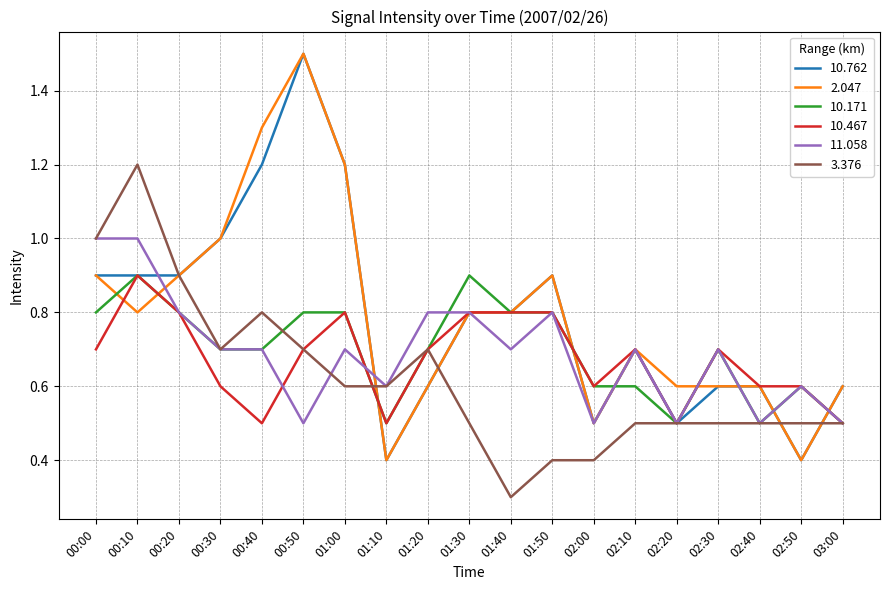

Is it true that 10.762 equals 0.3 at 02:30?

False